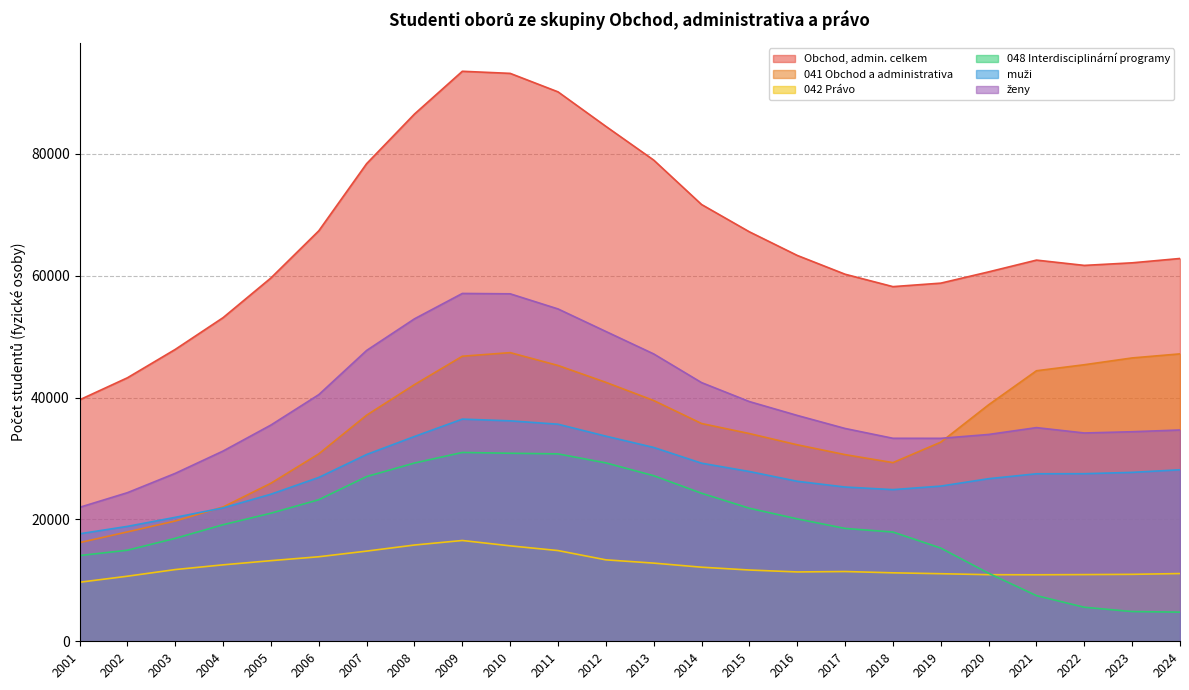

How many interior local valleys does the muži series have?

1